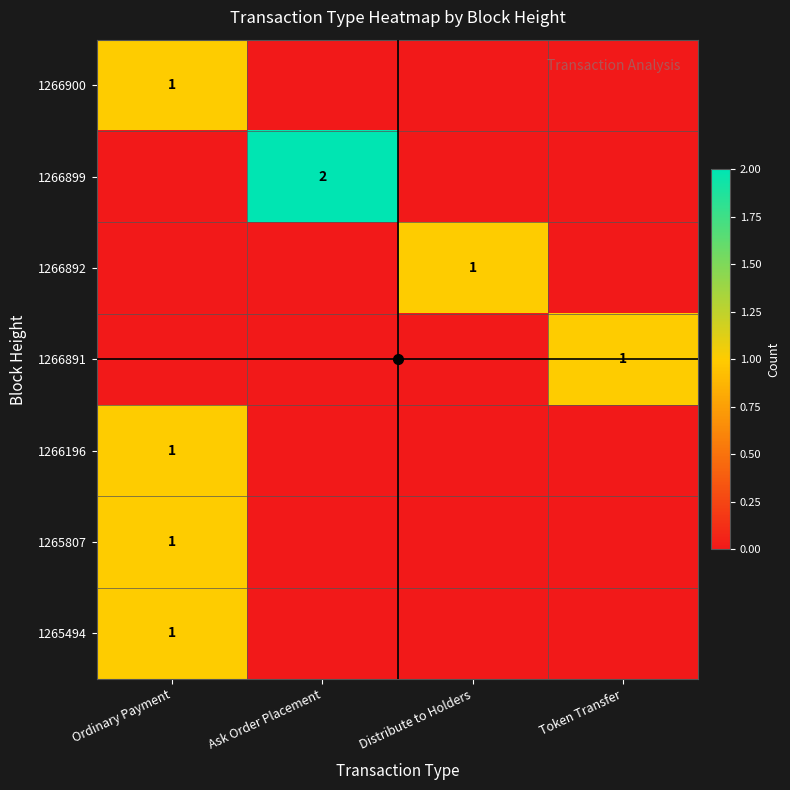

How many categories are shown in the chart?

4